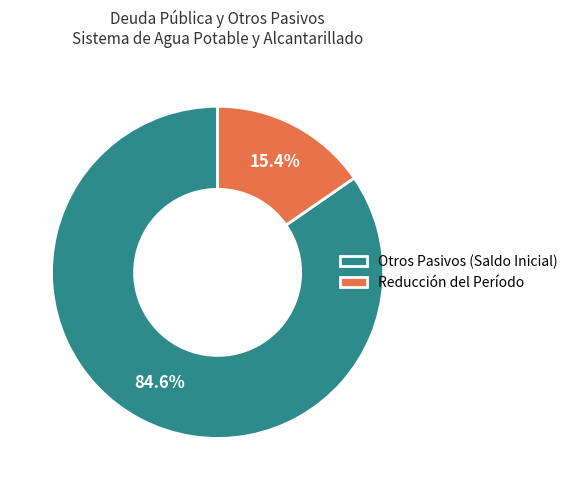

Which category accounts for the majority?

Otros Pasivos (Saldo Inicial)